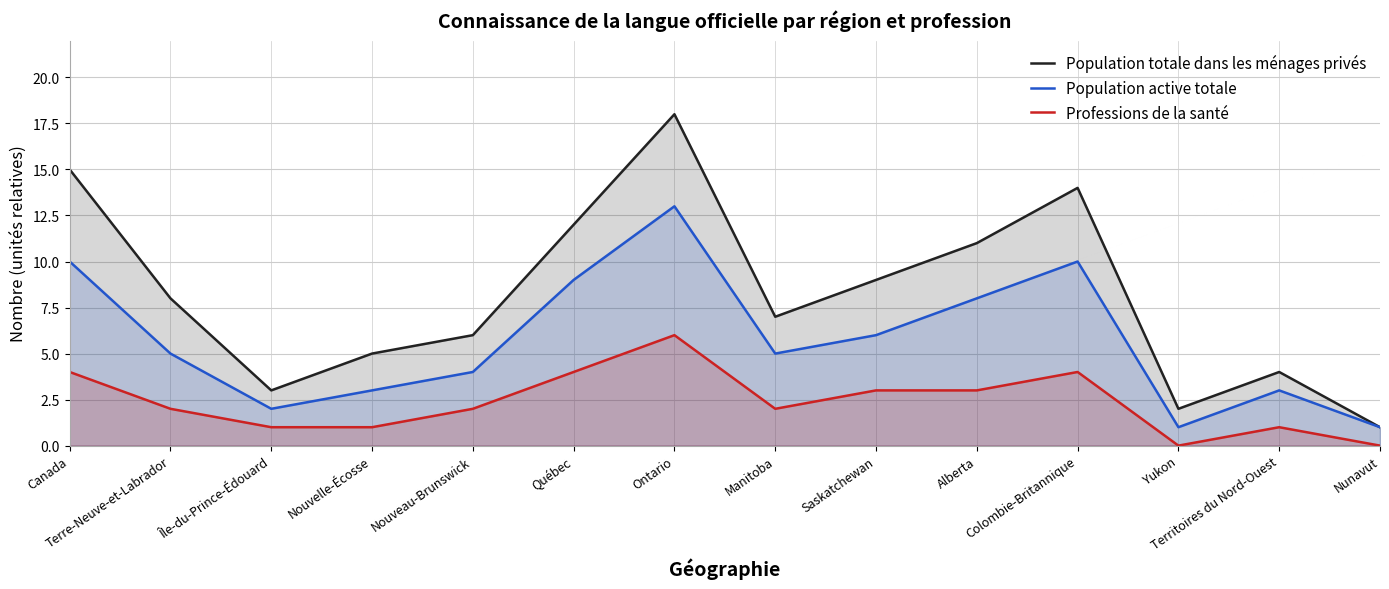

In Population totale dans les ménages privés, how many points are lower than both neighbors (excluding endpoints)?

3